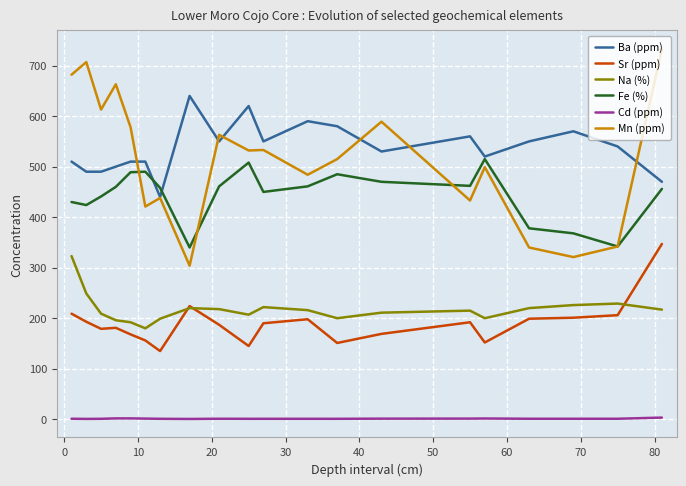

Which series has the widest spread of values?

Mn (ppm)